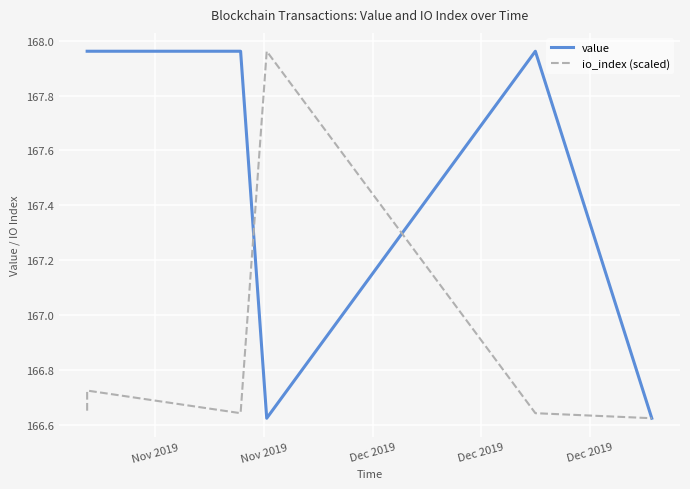

Is the value of value at Dec 2019 greater than the value of io_index (scaled) at Nov 2019?

No